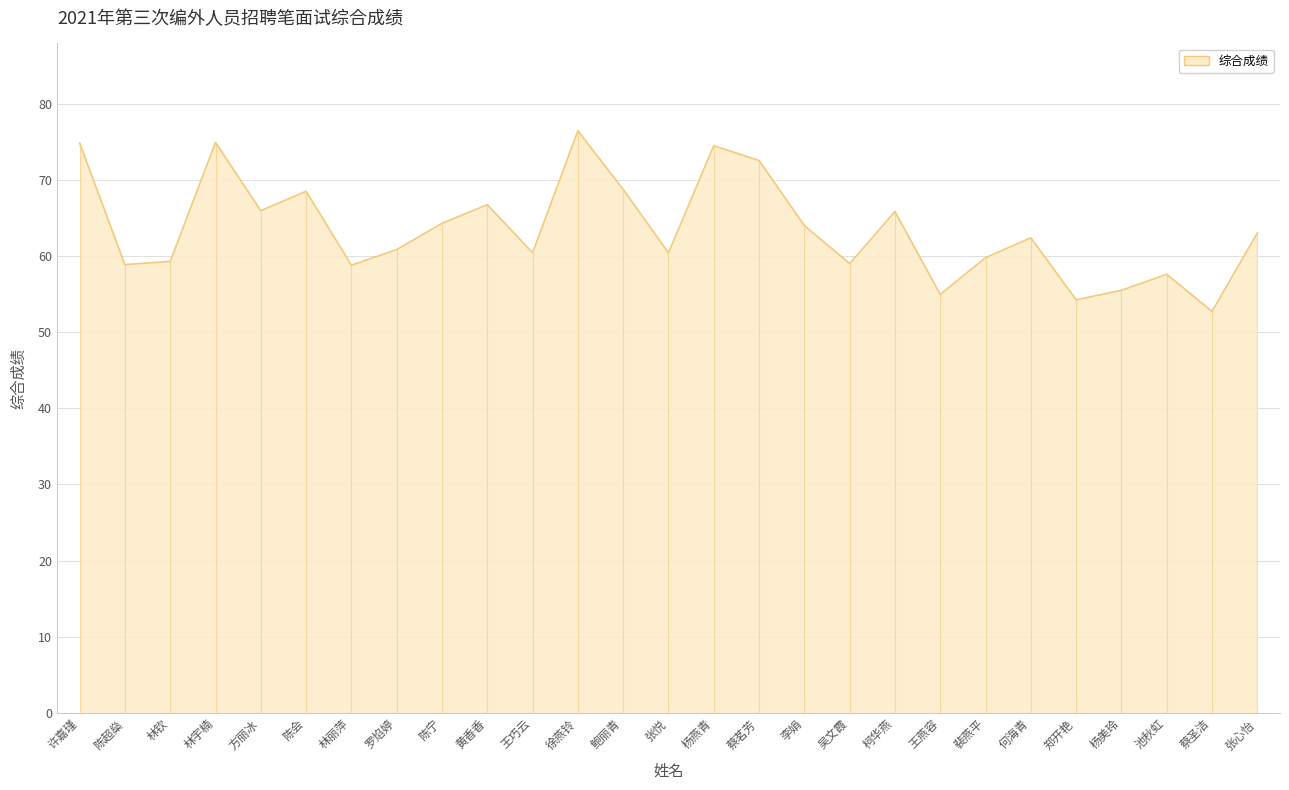

What position from the right is 陈超燊?

26